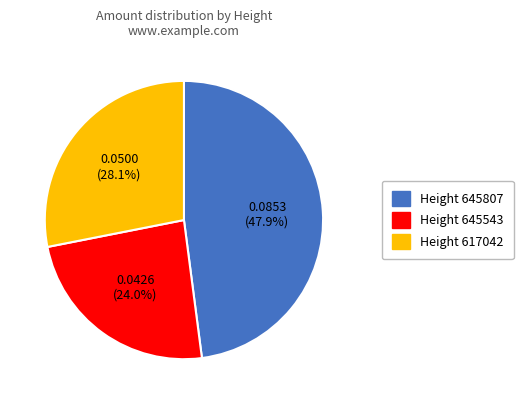

Does any single category account for the majority?

No